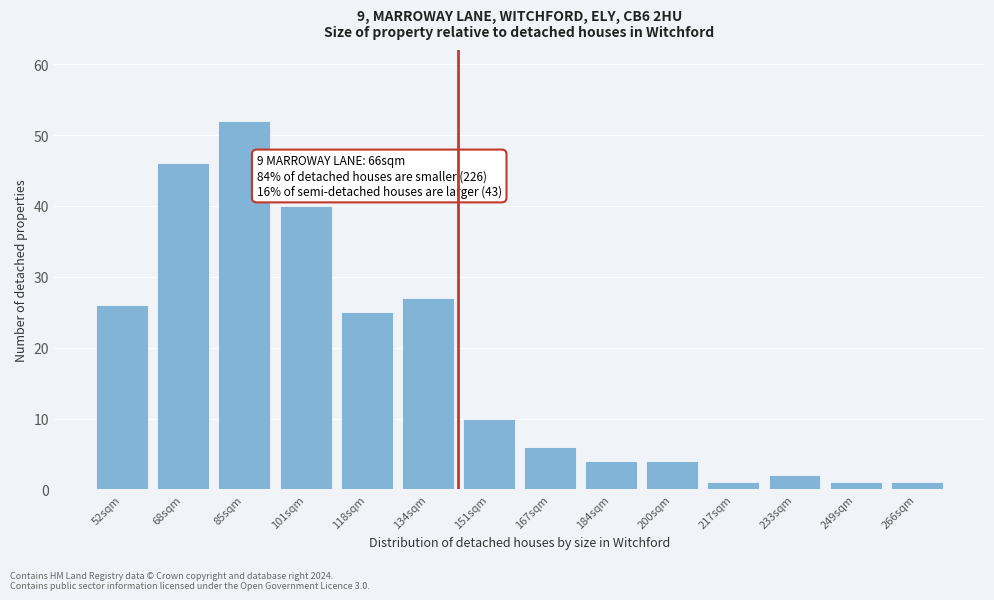

Reading left to right, list all the values displayed in this chart.

26	46	52	40	25	27	10	6	4	4	1	2	1	1